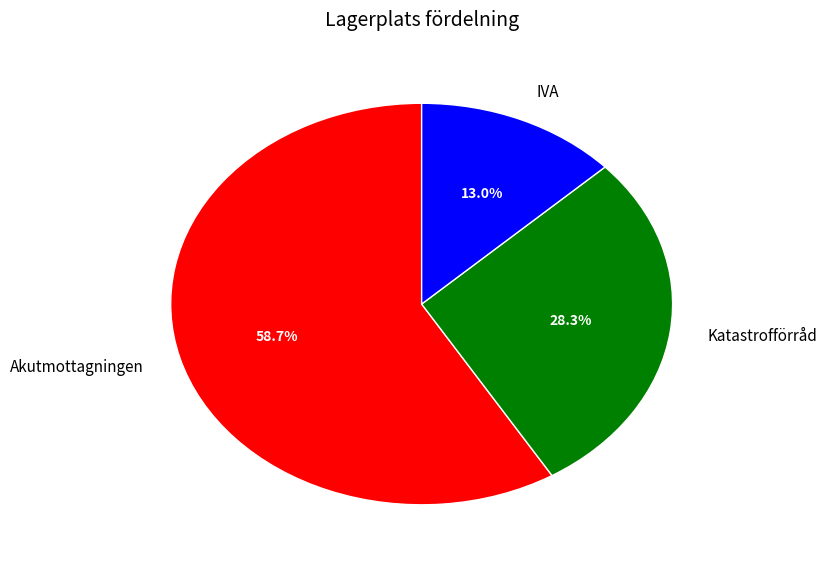

What is the total percentage of Katastrofförråd and Akutmottagningen?

87.0%